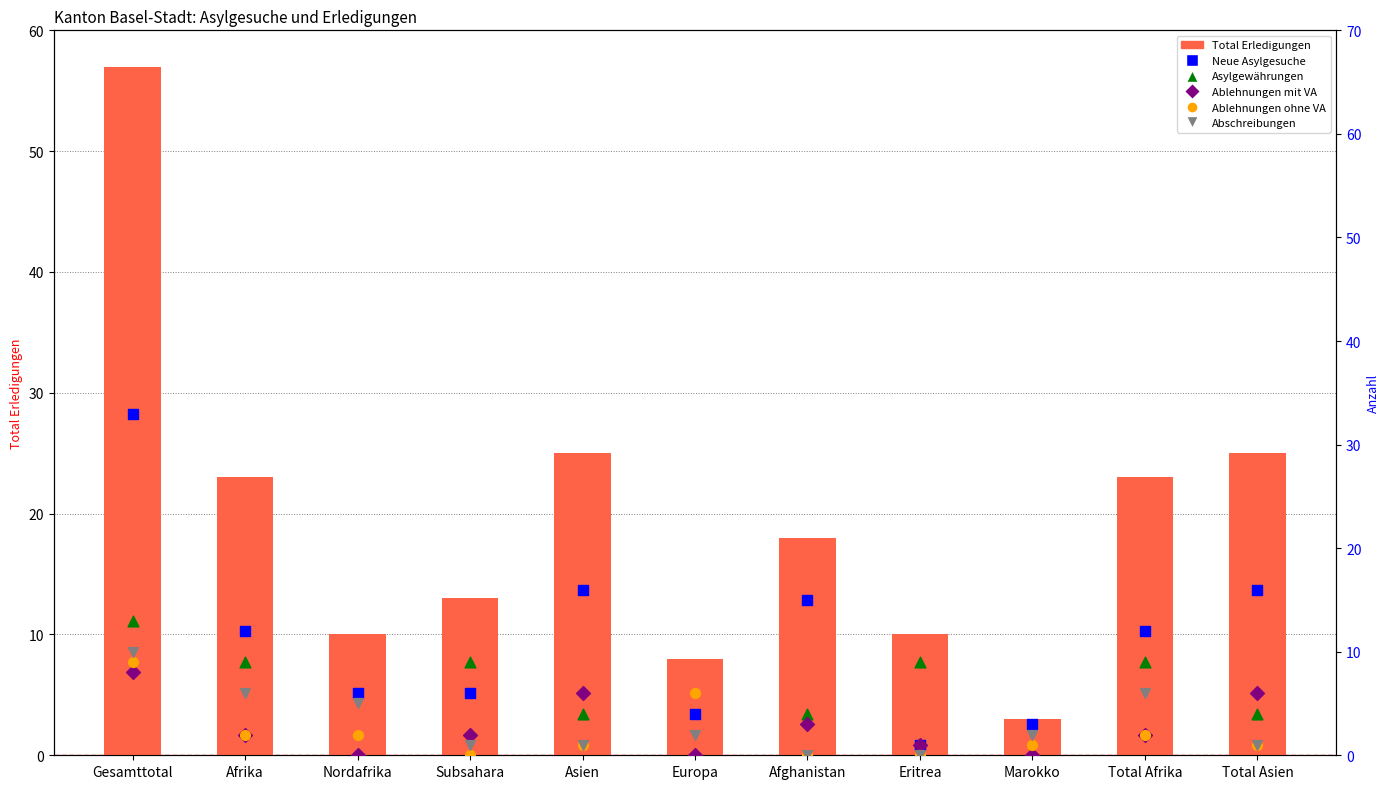

Which series has the largest Y range (max minus min)?

Total Erledigungen